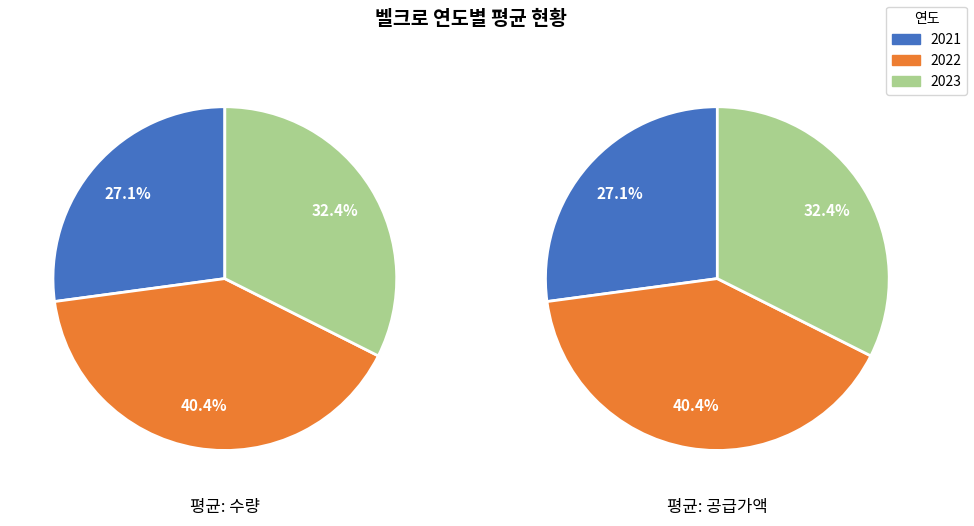

True or false: 2022 accounts for 40% of the total.

True